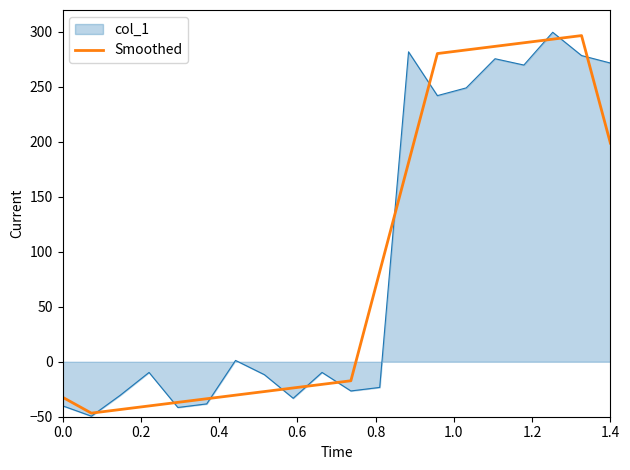

What is the maximum value for col_1?

299.7